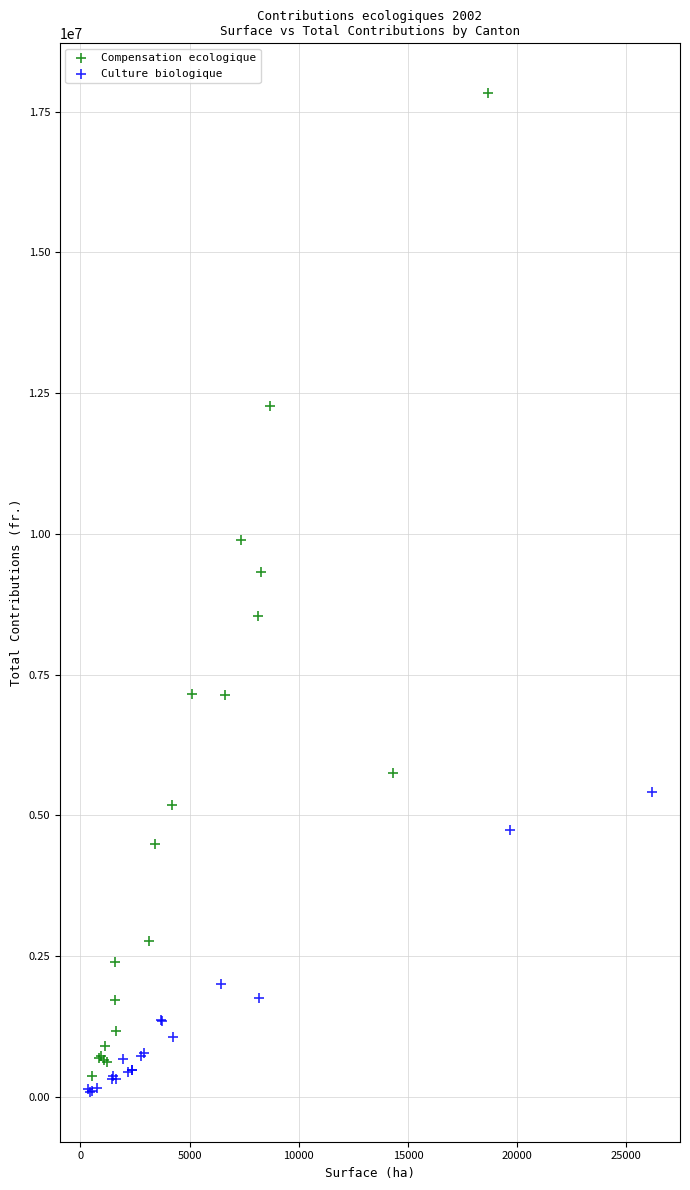

Which series contains the lowest Y value?

Culture biologique